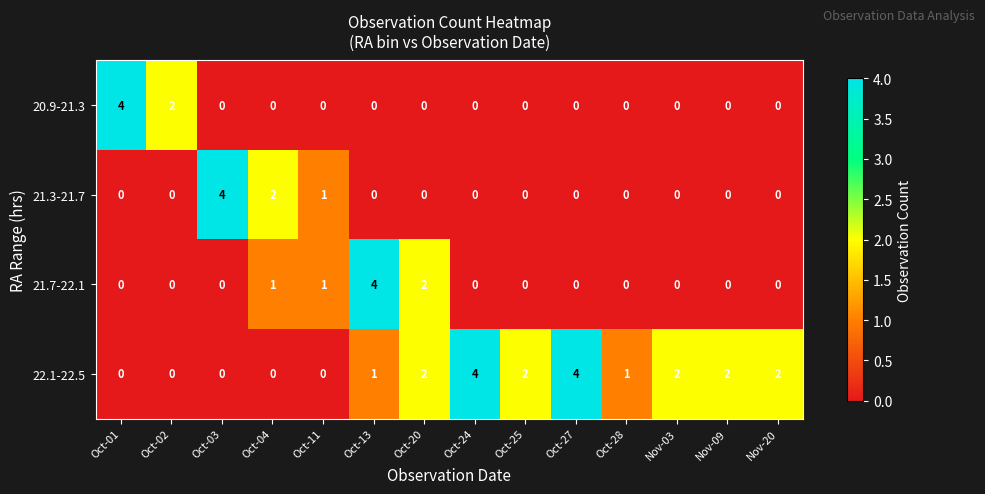

The 22.1-22.5 series shows 1 at Oct-25. True or false?

False